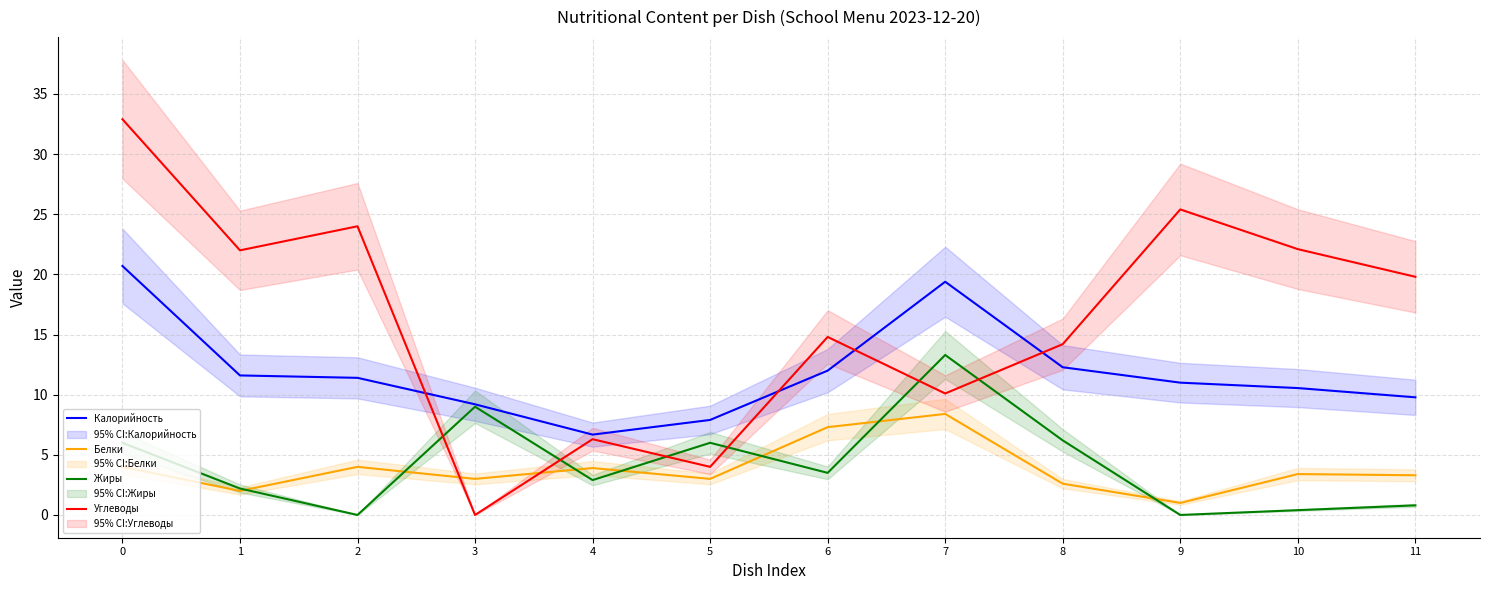

What is the total value across all series at 10?

36.5